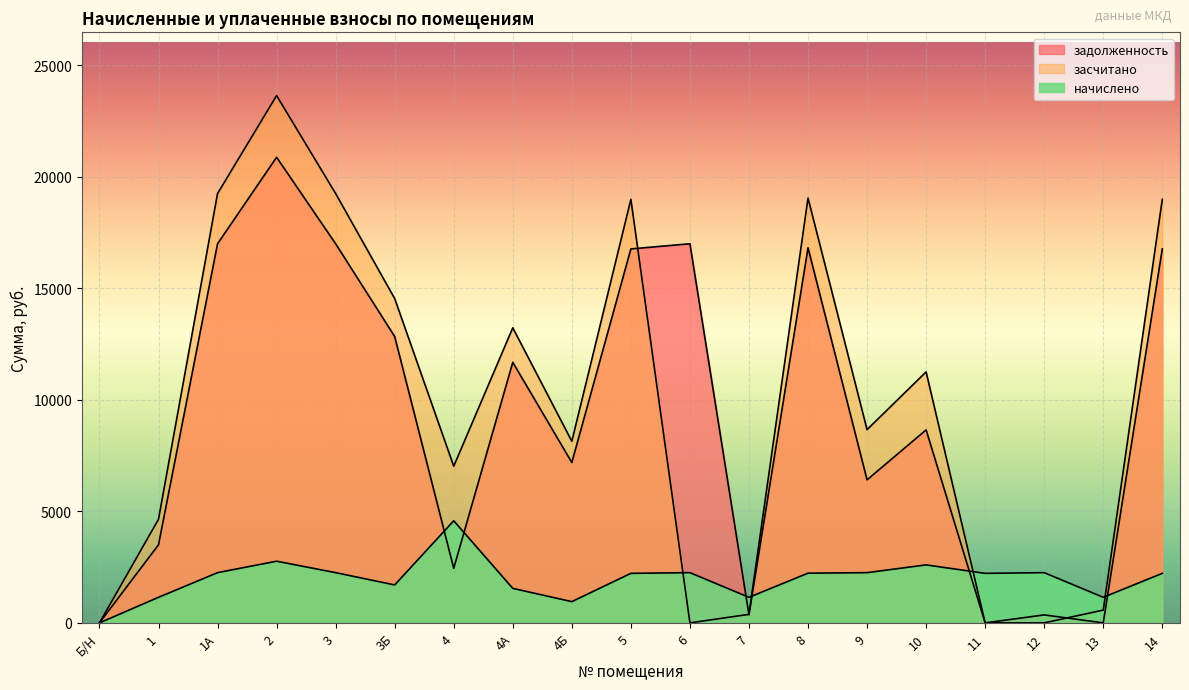

Which series has the largest range (max minus min)?

засчитано